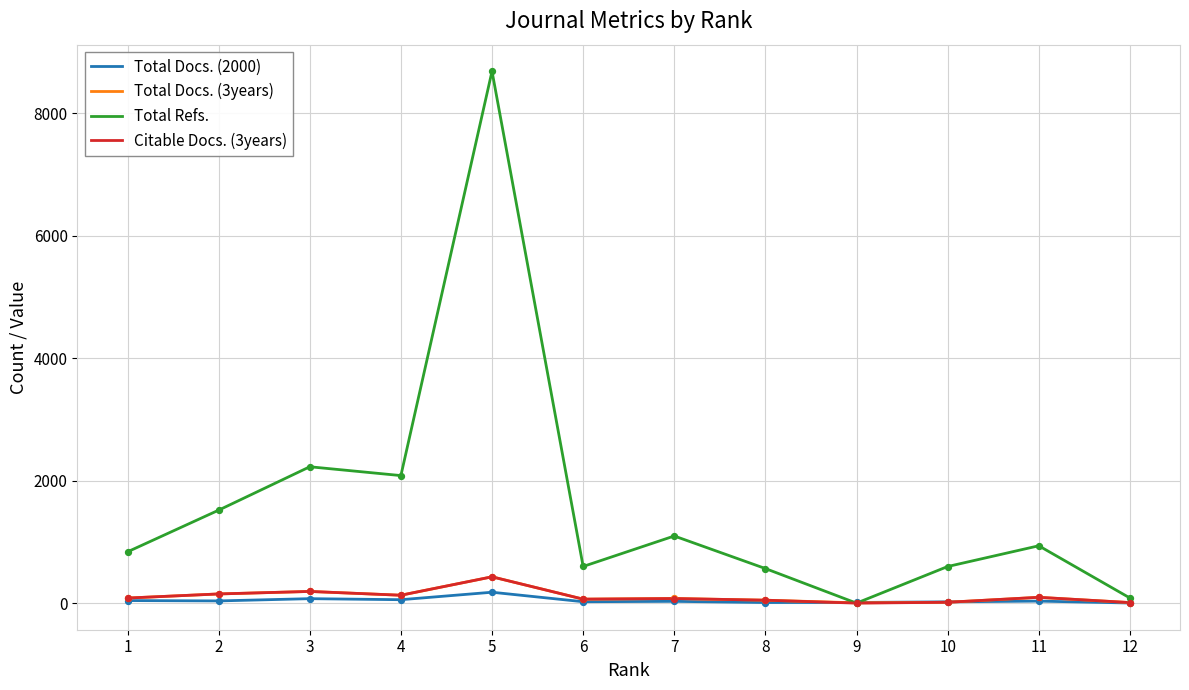

Which series has the widest spread of values?

Total Refs.